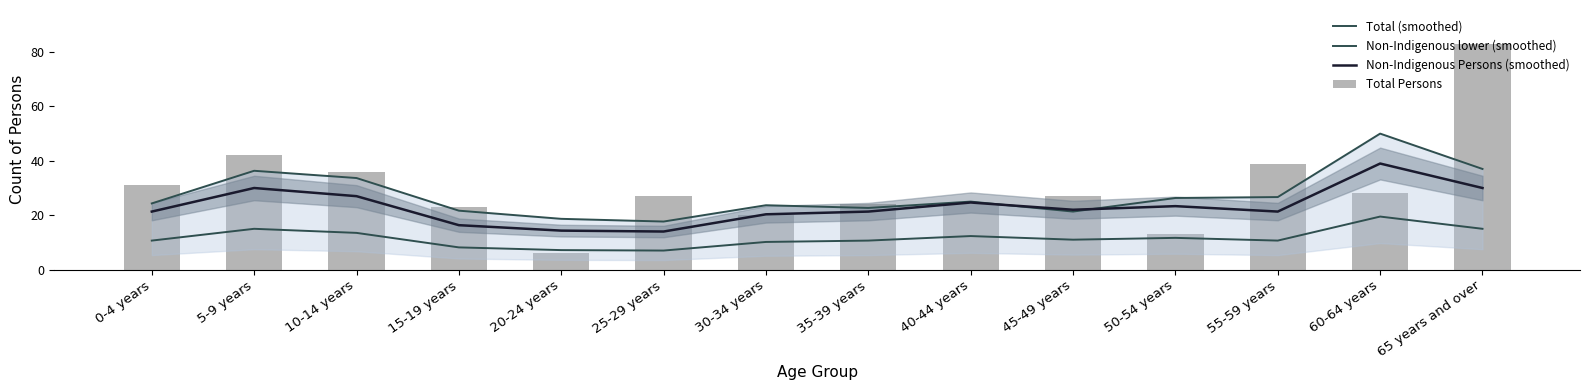

What is the spread (max minus min) of values at 5-9 years?

27.0